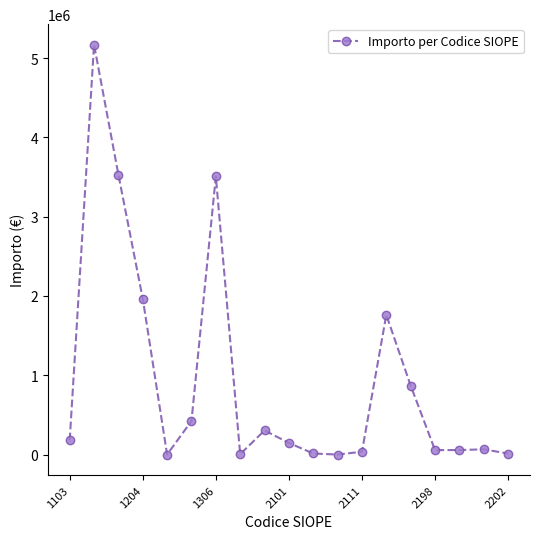

How many values are below 147728?

9